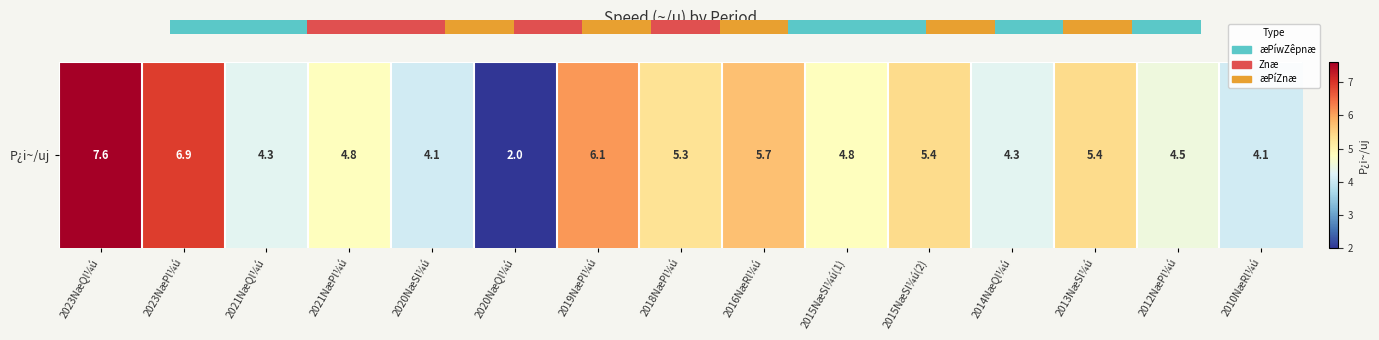

What is the difference between the values at 2014NæQl¼ú and 2023NæQl¼ú?

3.3